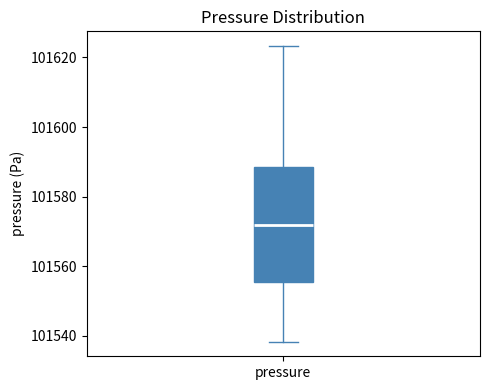

Where is the upper edge of the box for pressure on the y-axis? The values are not printed on the chart, so give them approximately, as read against the axis.

101588